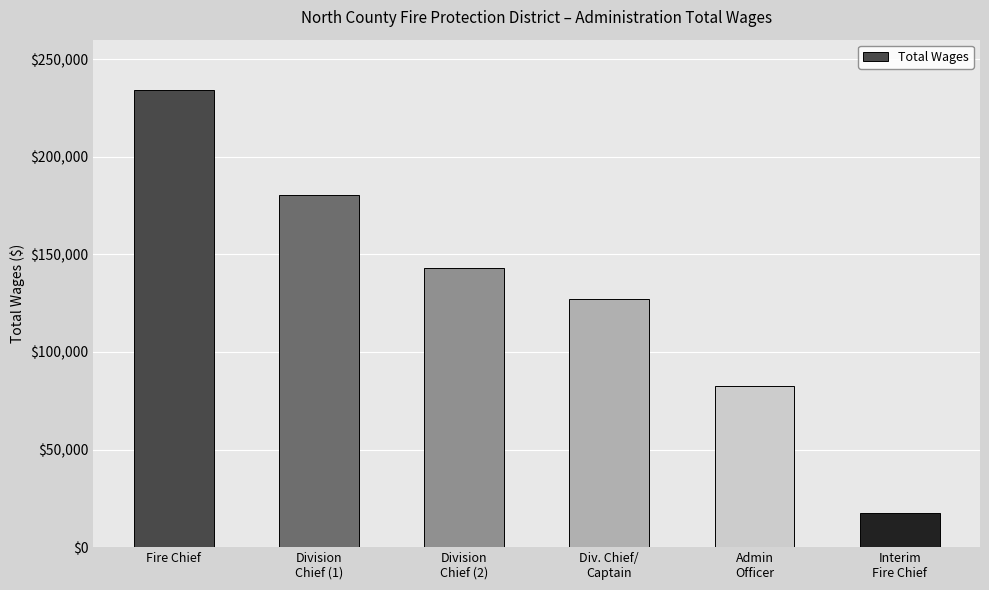

Which category has the highest value across all series?

Fire Chief